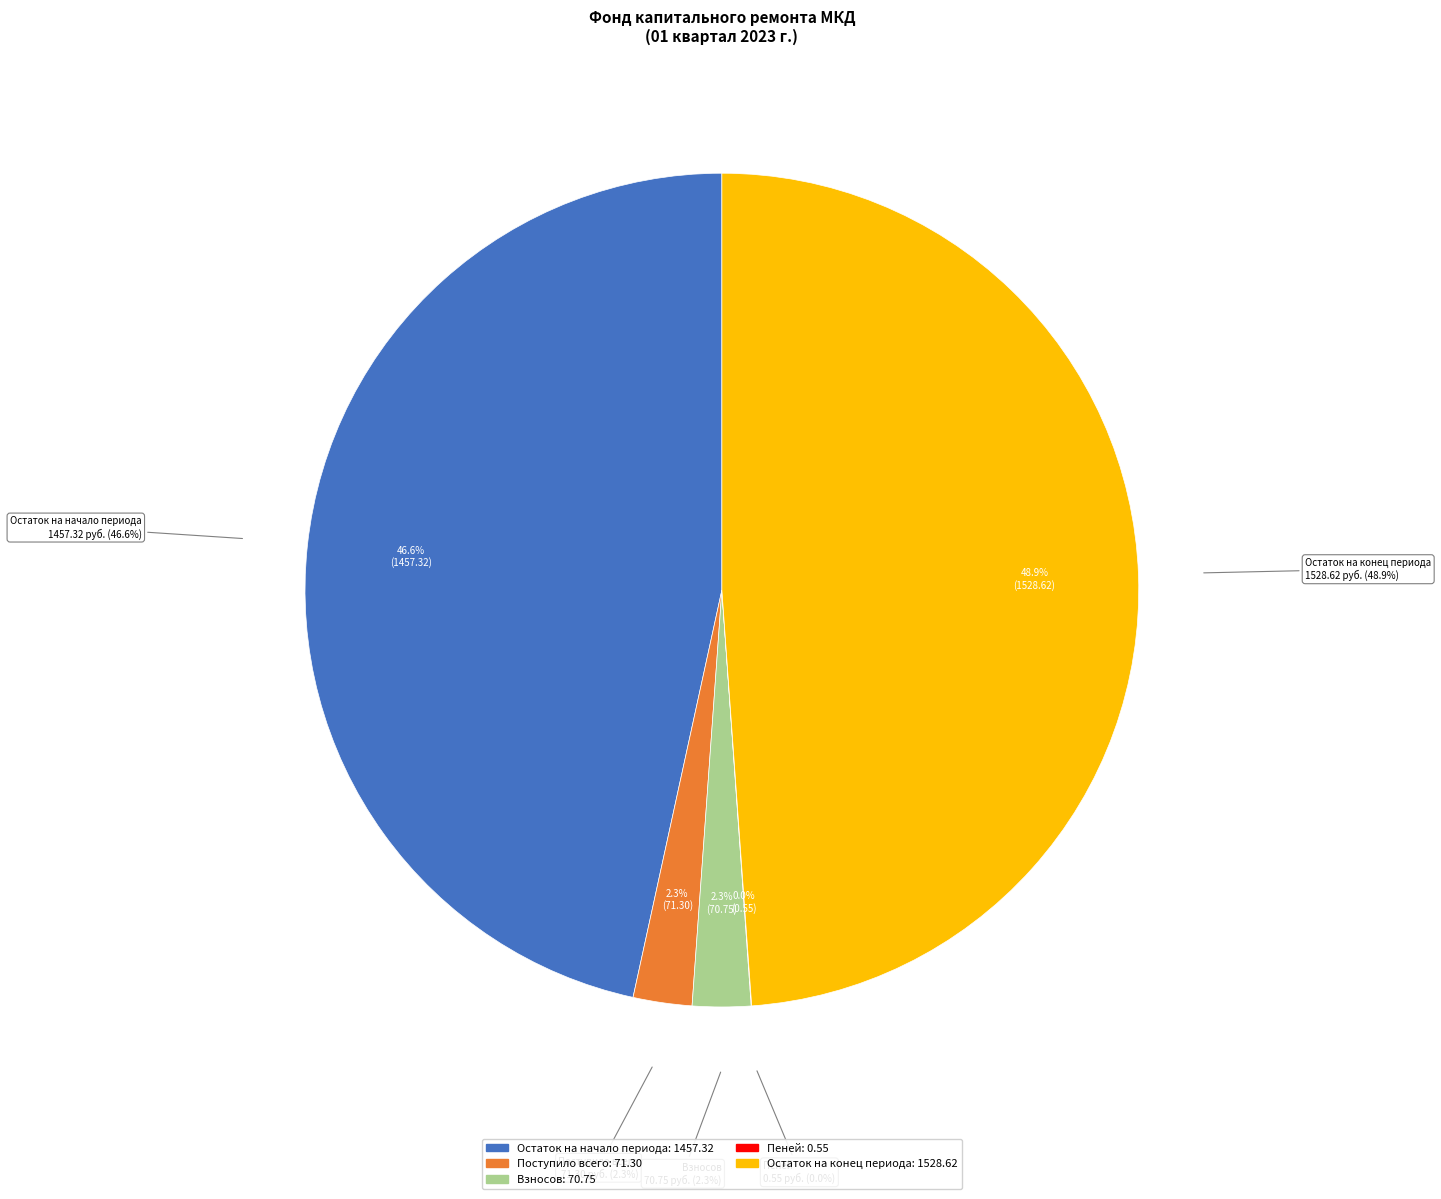

Is there a majority slice in this chart?

No